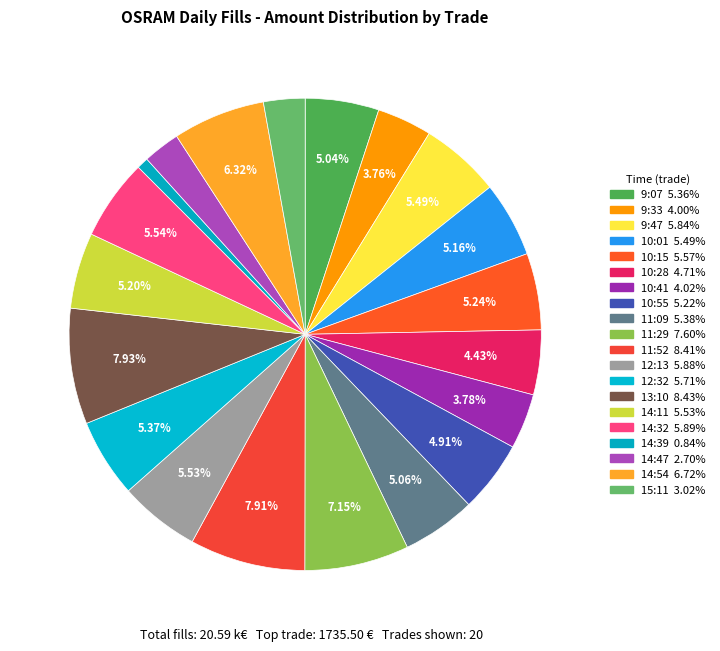

To the nearest percent, what is the average slice percentage?

5%